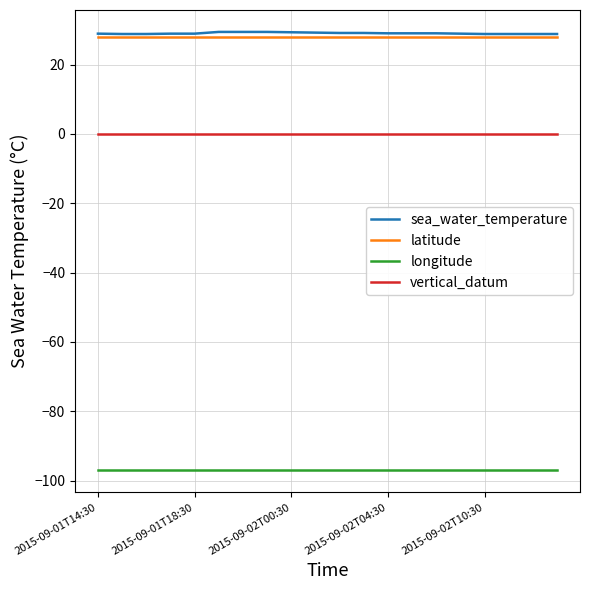

True or false: longitude and sea_water_temperature cross at least once.

False